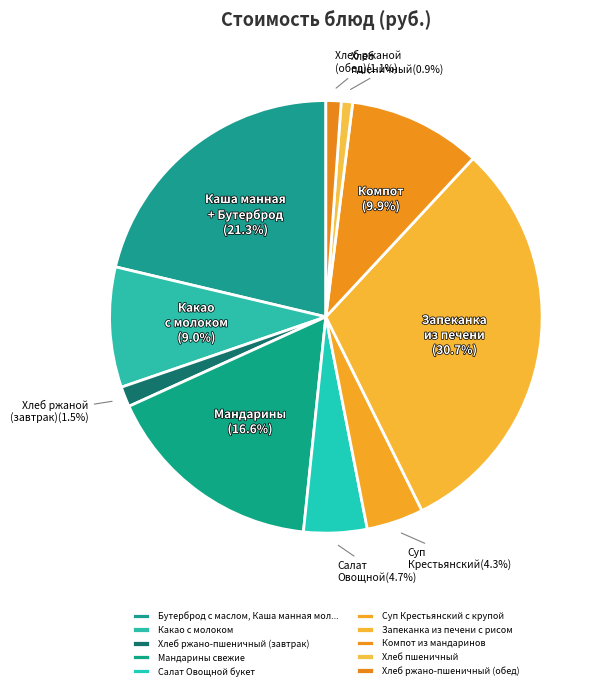

True or false: Компот из мандаринов accounts for 10% of the total.

True